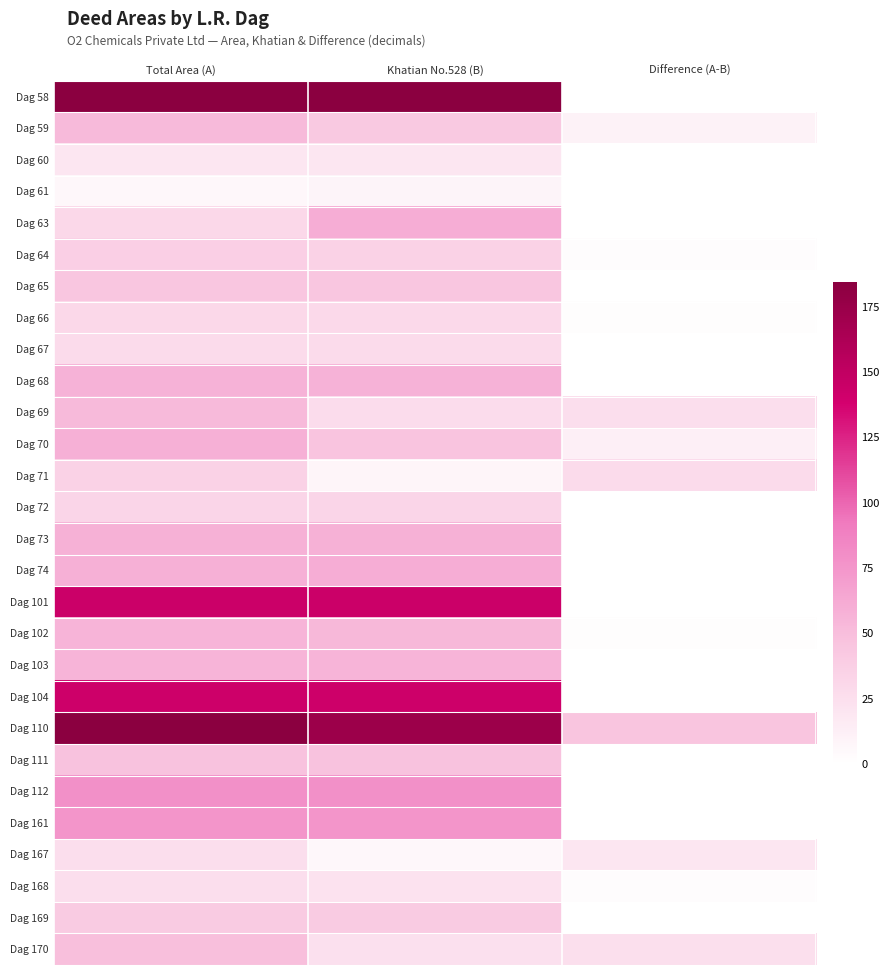

What is the total value across all series at Khatian No.528 (B)?

1929.8